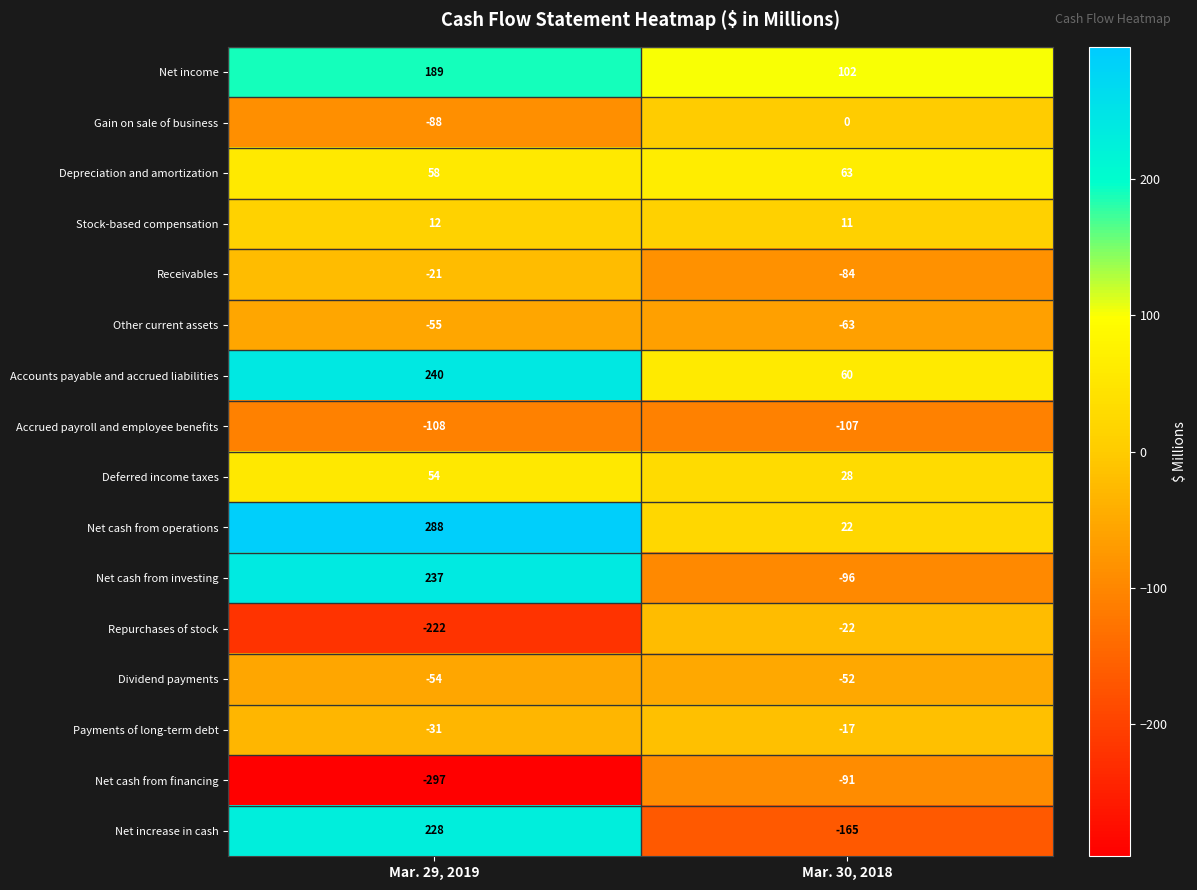

What is the sum of the Accounts payable and accrued liabilities values at Mar. 29, 2019 and Mar. 30, 2018?

300